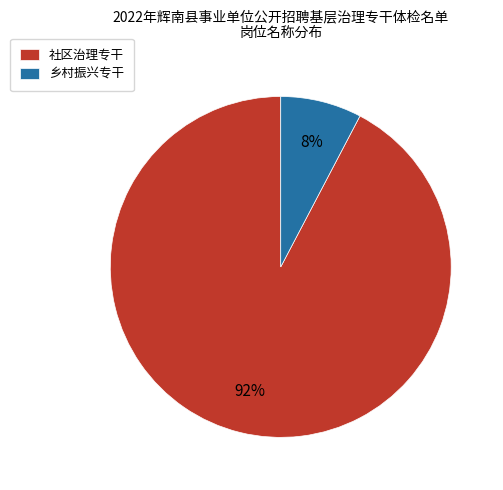

What percentage is the 社区治理专干 slice, to the nearest percent?

92%